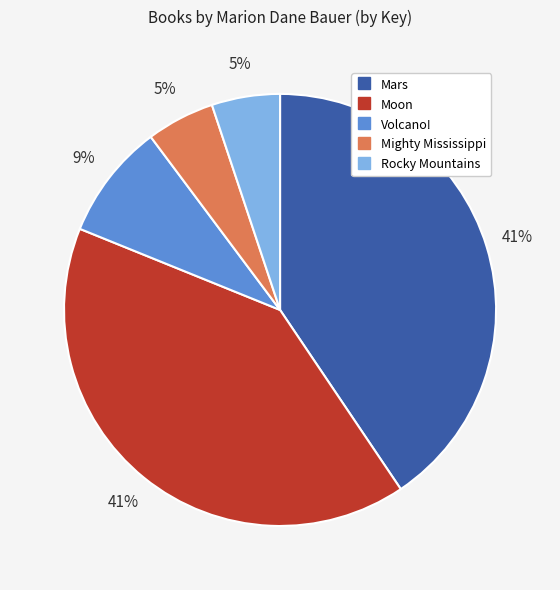

Which has a higher value, Mars or Mighty Mississippi?

Mars